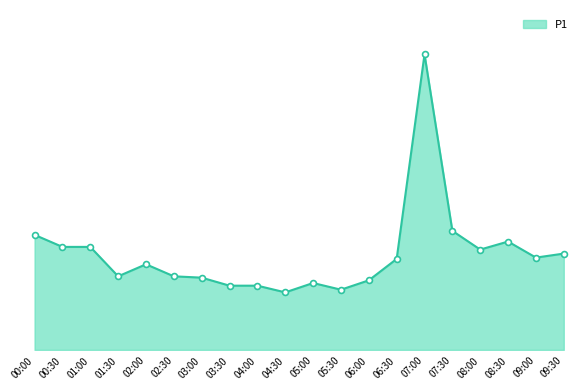

Which has a higher value, 03:30 or 03:00?

03:00